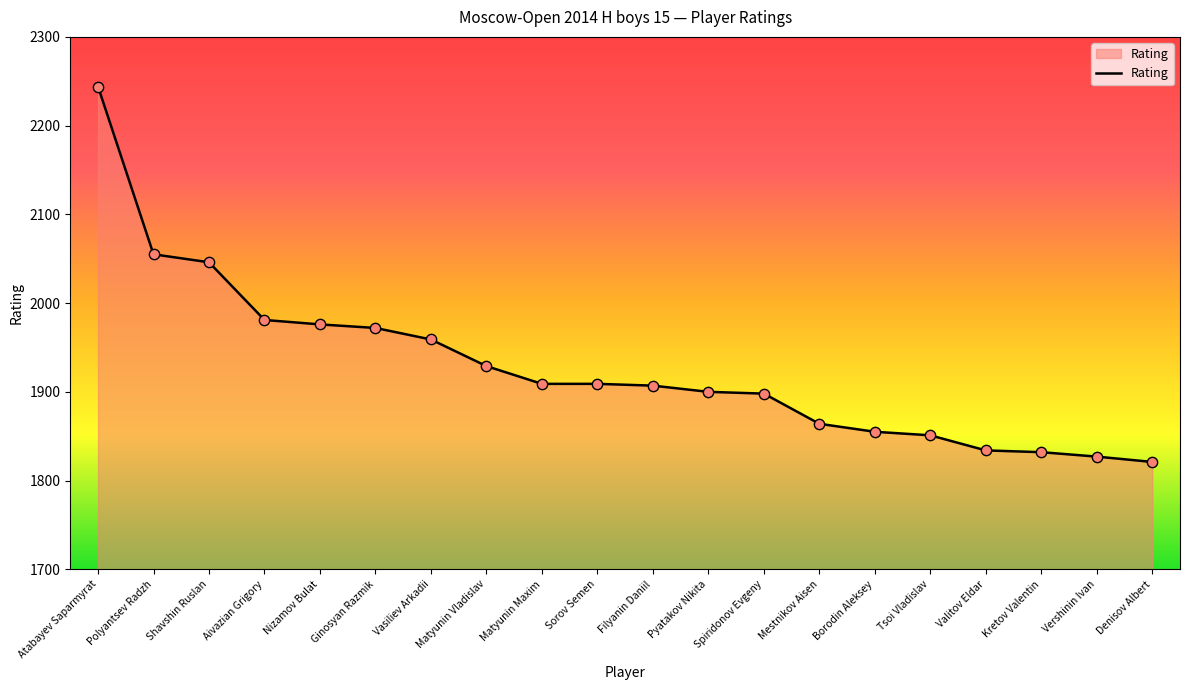

Which has a higher value, Sorov Semen or Tsoi Vladislav?

Sorov Semen